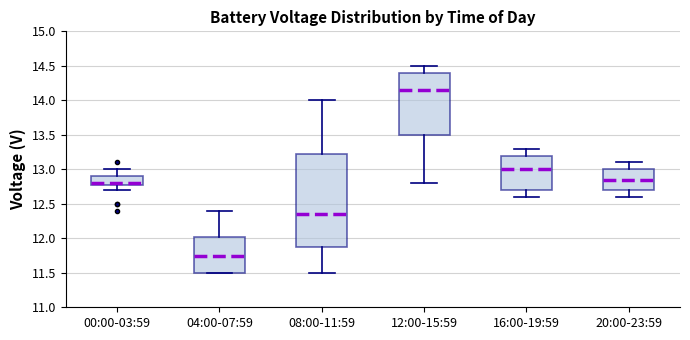

Which box has the lowest median line?

04:00-07:59